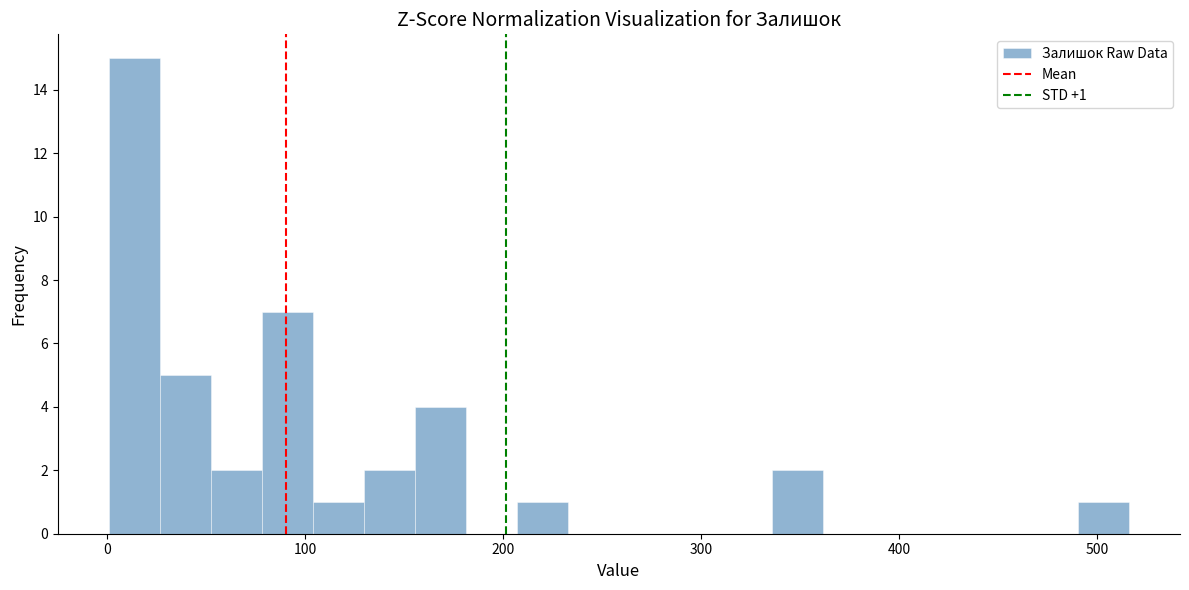

Around what value on the x-axis is the tallest bar? Give the approximate position of its centre, as read against the axis.

10